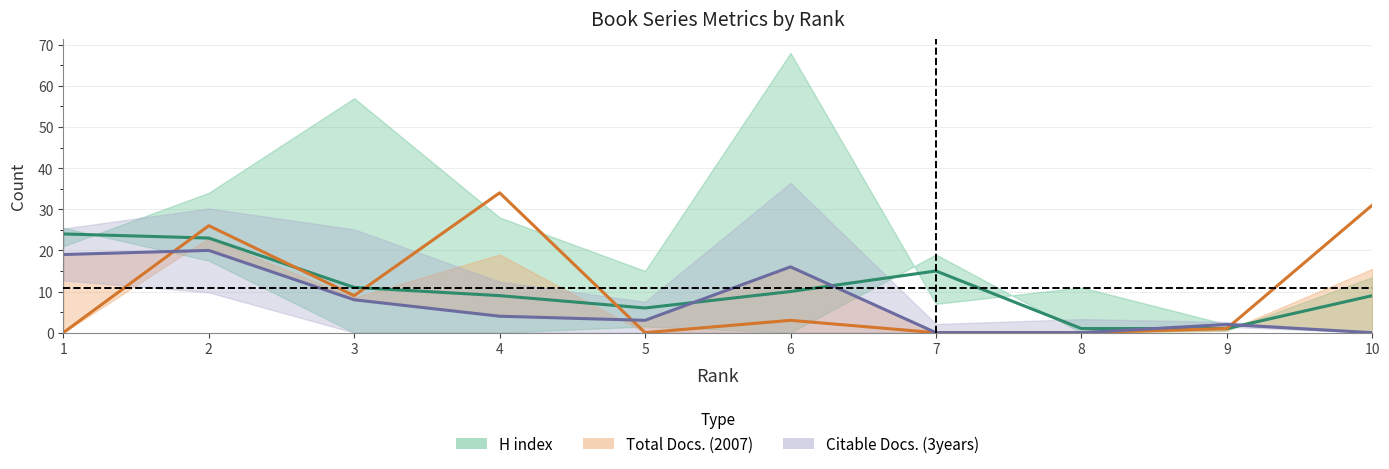

Does the chart have visible grid lines?

Yes